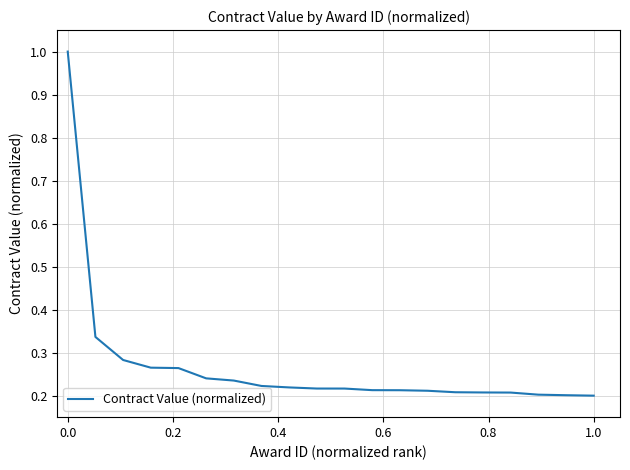

Count the number of data series in this chart.

1